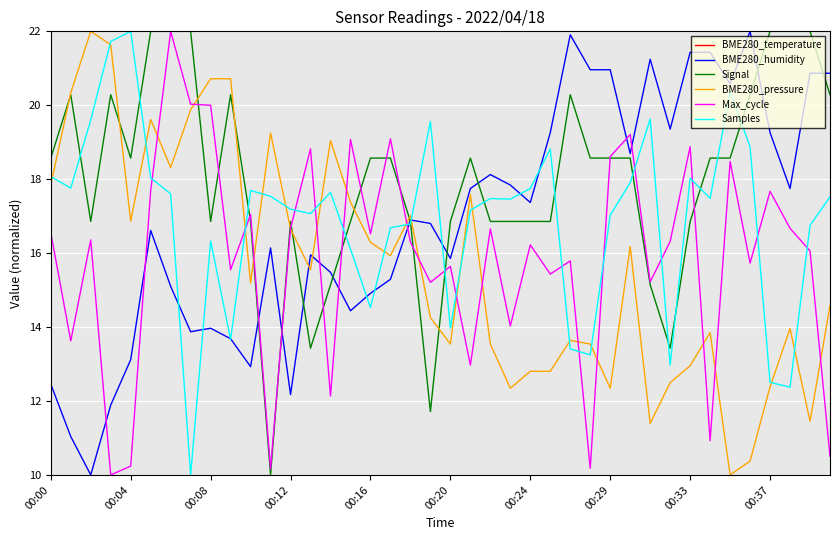

Reading left to right, what are all the values shown in this chart?

BME280_temperature: 22.5	22.4	22.4	22.4	22.4	22.4	22.4	22.5	22.4	22.4	22.4	22.4	22.5	22.4	22.5	22.5	22.5	22.4	22.5	22.5	22.4	22.4	22.4	22.4	22.4	22.4	22.4	22.4	22.4	22.5	22.5	22.5	22.5	22.5	22.5	22.5	22.5	22.5	22.5	22.5
BME280_humidity: 12.5	11.0	10.0	11.9	13.1	16.6	15.1	13.9	14.0	13.7	12.9	16.1	12.2	16.0	15.5	14.4	14.9	15.3	16.9	16.8	15.9	17.7	18.1	17.8	17.4	19.3	21.9	21.0	21.0	18.7	21.2	19.4	21.4	21.4	20.6	22.0	19.3	17.7	20.9	20.9
Signal: 18.6	20.3	16.9	20.3	18.6	22.0	22.0	22.0	16.9	20.3	16.9	10.0	16.9	13.4	15.1	16.9	18.6	18.6	16.9	11.7	16.9	18.6	16.9	16.9	16.9	16.9	20.3	18.6	18.6	18.6	15.1	13.4	16.9	18.6	18.6	20.3	22.0	22.0	22.0	20.3
BME280_pressure: 17.8	20.3	22.0	21.6	16.9	19.6	18.3	19.9	20.7	20.7	15.2	19.2	16.7	15.6	19.0	17.4	16.3	15.9	17.0	14.3	13.5	17.6	13.5	12.3	12.8	12.8	13.6	13.5	12.3	16.2	11.4	12.5	13.0	13.8	10.0	10.4	12.4	14.0	11.5	14.6
Max_cycle: 16.6	13.6	16.4	10.0	10.2	17.7	22.0	20.0	20.0	15.6	17.0	10.2	16.7	18.8	12.1	19.1	16.5	19.1	16.3	15.2	15.6	13.0	16.7	14.0	16.2	15.4	15.8	10.2	18.6	19.2	15.2	16.3	18.9	10.9	18.5	15.7	17.7	16.7	16.1	10.5
Samples: 18.1	17.8	19.6	21.7	22.0	18.0	17.6	10.0	16.3	13.7	17.7	17.5	17.2	17.1	17.6	16.1	14.5	16.7	16.8	19.6	14.0	17.2	17.5	17.5	17.7	18.8	13.4	13.2	17.0	17.9	19.6	13.0	18.0	17.5	20.4	18.9	12.5	12.4	16.8	17.5